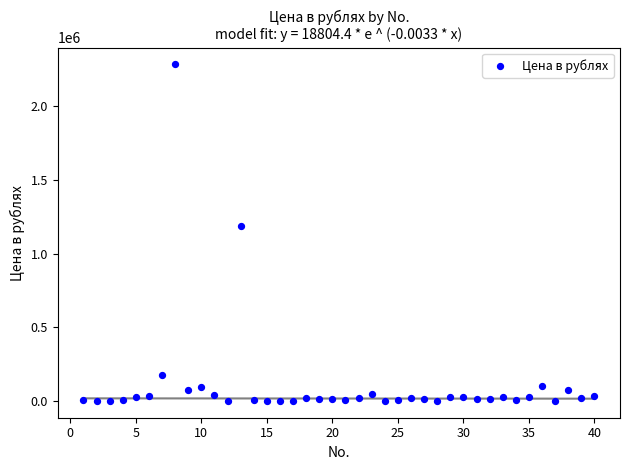

What Y value in the scatter plot is closest to 1143200?

1190000